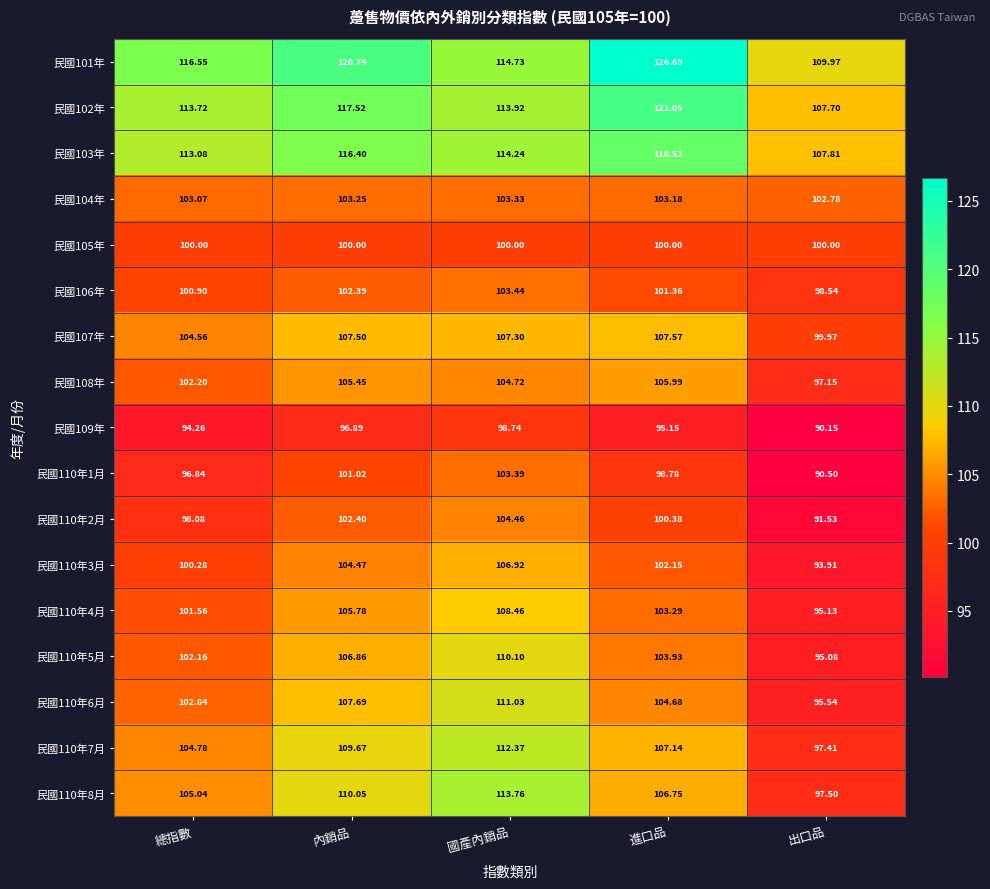

Rank the categories by 民國110年6月 value from highest to lowest.

國產內銷品, 內銷品, 進口品, 總指數, 出口品